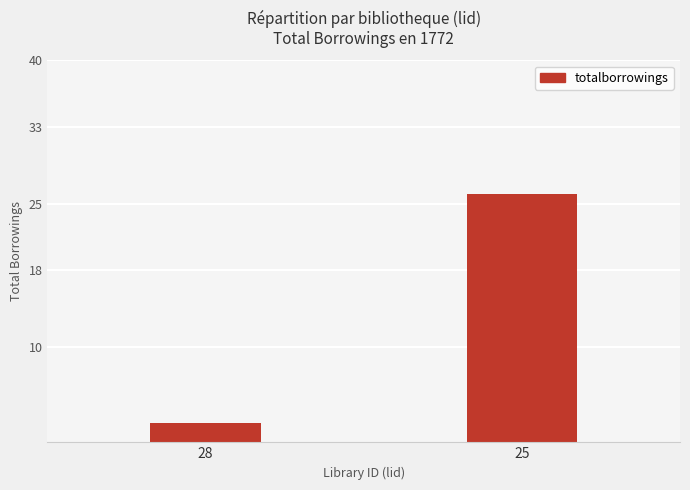

What is the sum of the values at 28 and 25?

28